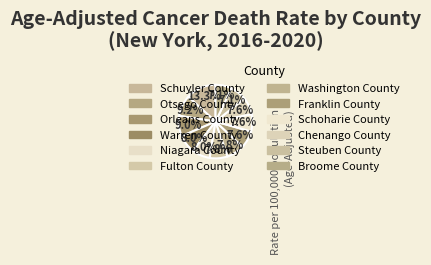

The Steuben County slice represents 1% of the pie. True or false?

False